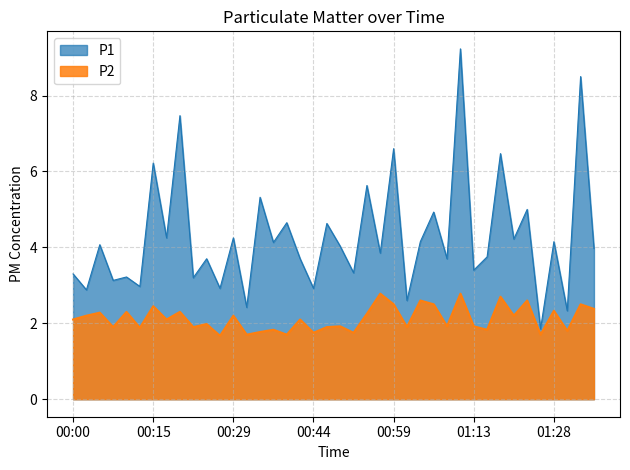

What is the maximum value for P1?

9.2